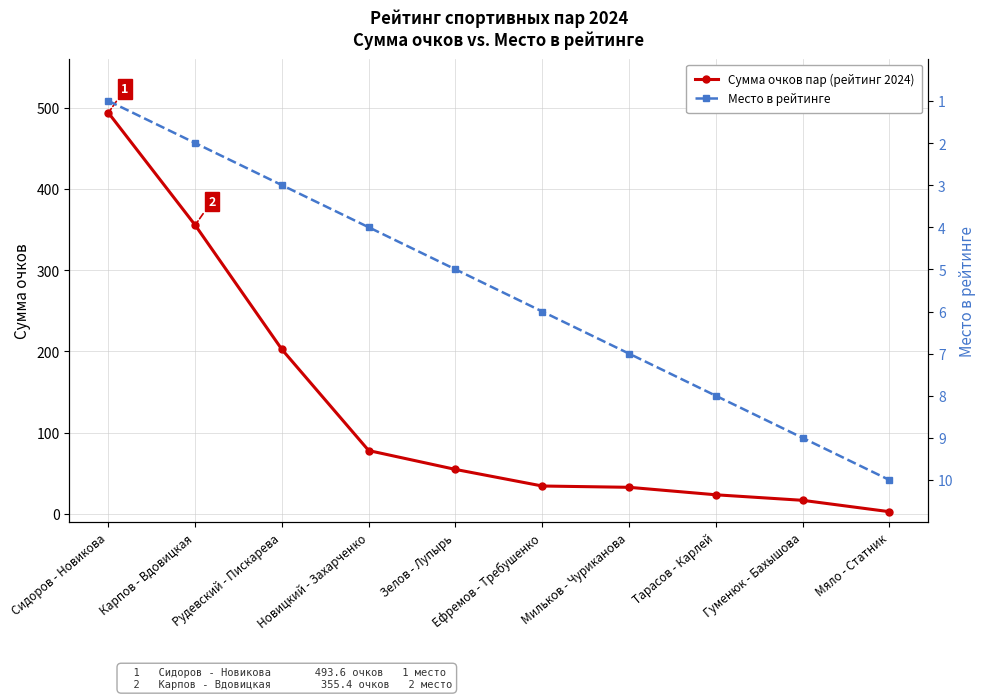

Rank the series by their average value, from highest to lowest.

Сумма очков пар (рейтинг 2024), Место в рейтинге